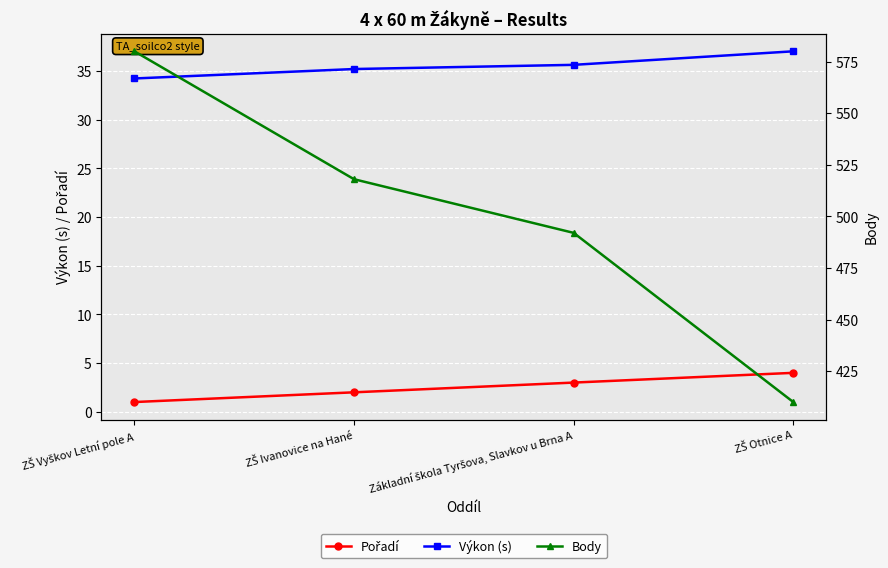

Is the value of Body at ZŠ Otnice A greater than the value of Pořadí at Základní škola Tyršova, Slavkov u Brna A?

Yes